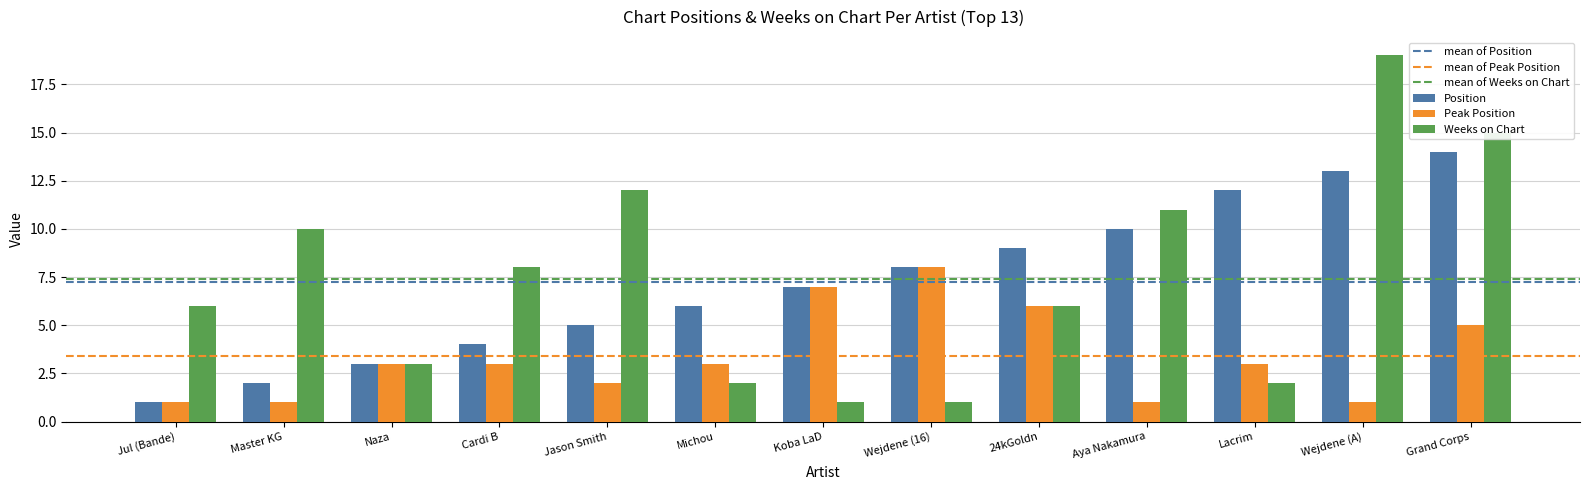

What is the sum of all Weeks on Chart values?

96